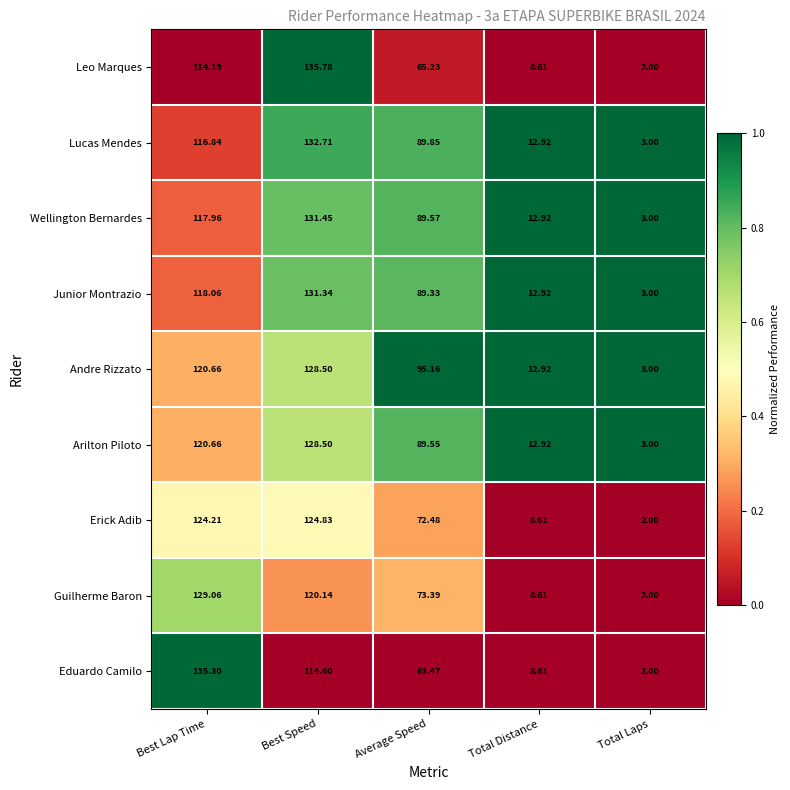

Count the number of data series in this chart.

9